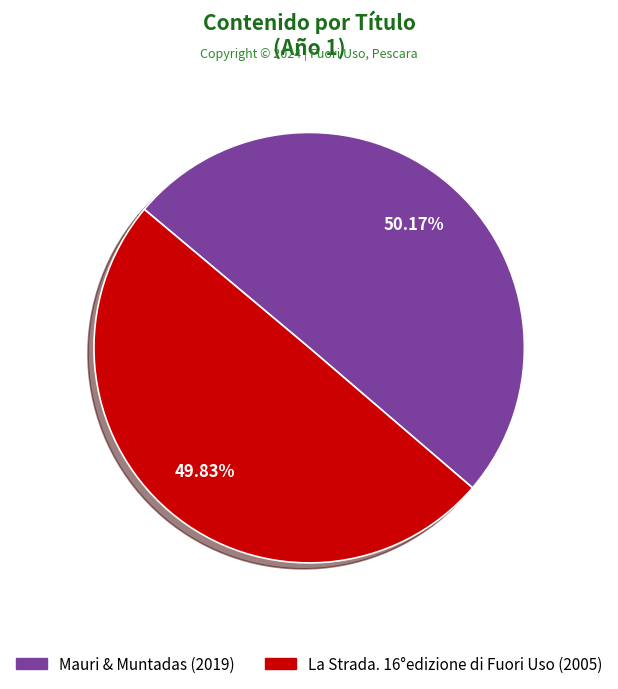

To the nearest percent, what is the combined percentage of Mauri & Muntadas and La Strada. 16°edizione di Fuori Uso?

100%